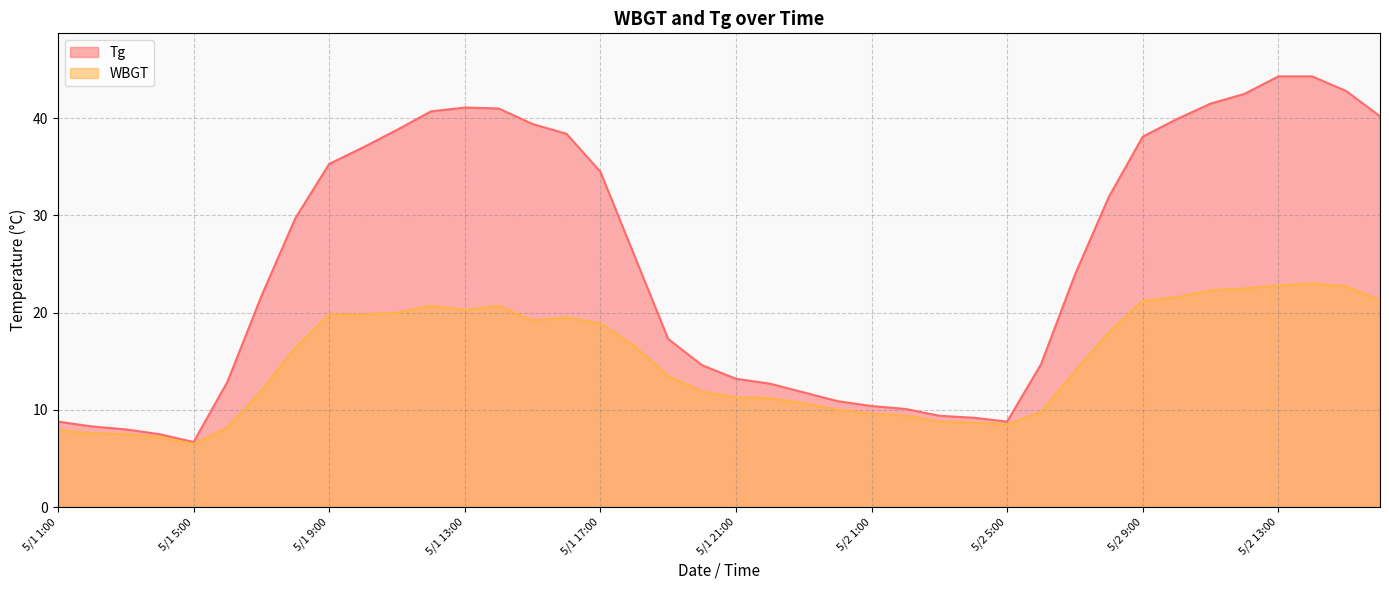

Reading left to right, what are all the values shown in this chart?

Tg: 5/1 1:00=8.8	5/1 2:00=8.3	5/1 3:00=8.0	5/1 4:00=7.5	5/1 5:00=6.7	5/1 6:00=12.9	5/1 7:00=21.7	5/1 8:00=29.7	5/1 9:00=35.3	5/1 10:00=37.0	5/1 11:00=38.8	5/1 12:00=40.7	5/1 13:00=41.1	5/1 14:00=41.0	5/1 15:00=39.4	5/1 16:00=38.4	5/1 17:00=34.5	5/1 18:00=25.9	5/1 19:00=17.3	5/1 20:00=14.6	5/1 21:00=13.2	5/1 22:00=12.7	5/1 23:00=11.8	5/1 24:00=10.9	5/2 1:00=10.4	5/2 2:00=10.1	5/2 3:00=9.4	5/2 4:00=9.2	5/2 5:00=8.8	5/2 6:00=14.7	5/2 7:00=23.9	5/2 8:00=31.9	5/2 9:00=38.1	5/2 10:00=39.9	5/2 11:00=41.5	5/2 12:00=42.5	5/2 13:00=44.3	5/2 14:00=44.3	5/2 15:00=42.8	5/2 16:00=40.2
WBGT: 5/1 1:00=7.9	5/1 2:00=7.6	5/1 3:00=7.5	5/1 4:00=7.2	5/1 5:00=6.5	5/1 6:00=8.2	5/1 7:00=12.0	5/1 8:00=16.4	5/1 9:00=19.8	5/1 10:00=19.8	5/1 11:00=20.0	5/1 12:00=20.7	5/1 13:00=20.3	5/1 14:00=20.7	5/1 15:00=19.2	5/1 16:00=19.5	5/1 17:00=18.9	5/1 18:00=16.6	5/1 19:00=13.5	5/1 20:00=11.9	5/1 21:00=11.3	5/1 22:00=11.2	5/1 23:00=10.7	5/1 24:00=10.0	5/2 1:00=9.6	5/2 2:00=9.4	5/2 3:00=8.8	5/2 4:00=8.7	5/2 5:00=8.5	5/2 6:00=9.8	5/2 7:00=14.0	5/2 8:00=18.0	5/2 9:00=21.2	5/2 10:00=21.6	5/2 11:00=22.3	5/2 12:00=22.5	5/2 13:00=22.8	5/2 14:00=23.0	5/2 15:00=22.7	5/2 16:00=21.3